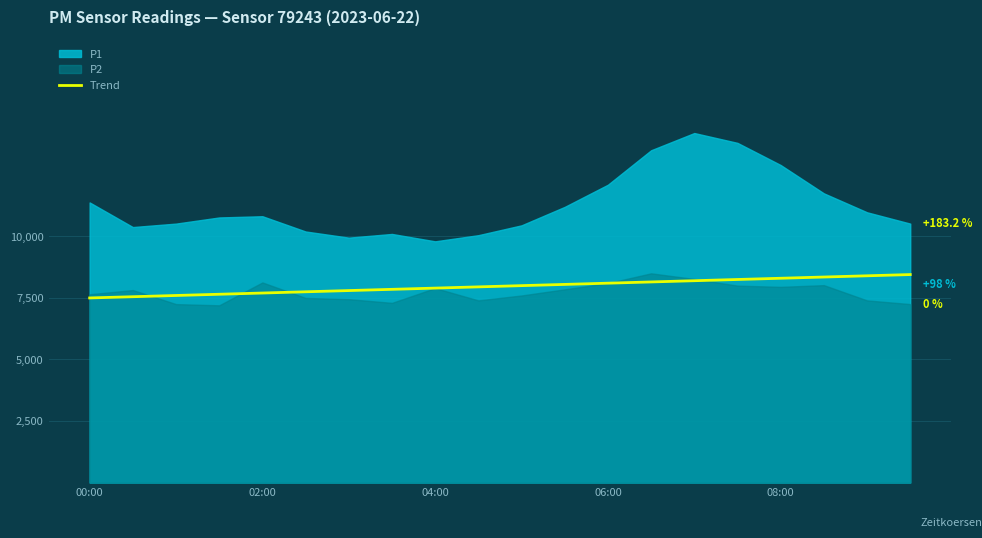

Which category has the lowest value across all series?

00:00